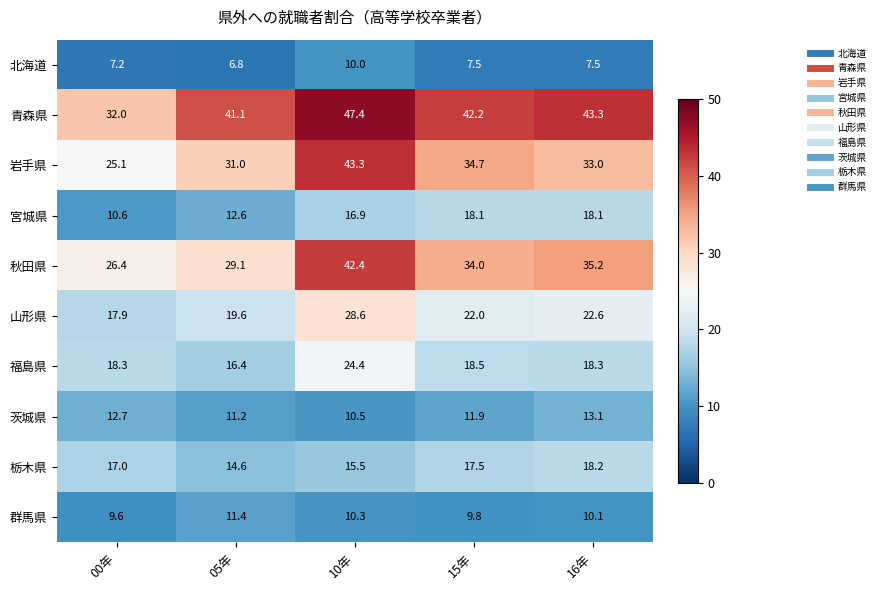

At which label is 栃木県 closest to 16?

10年